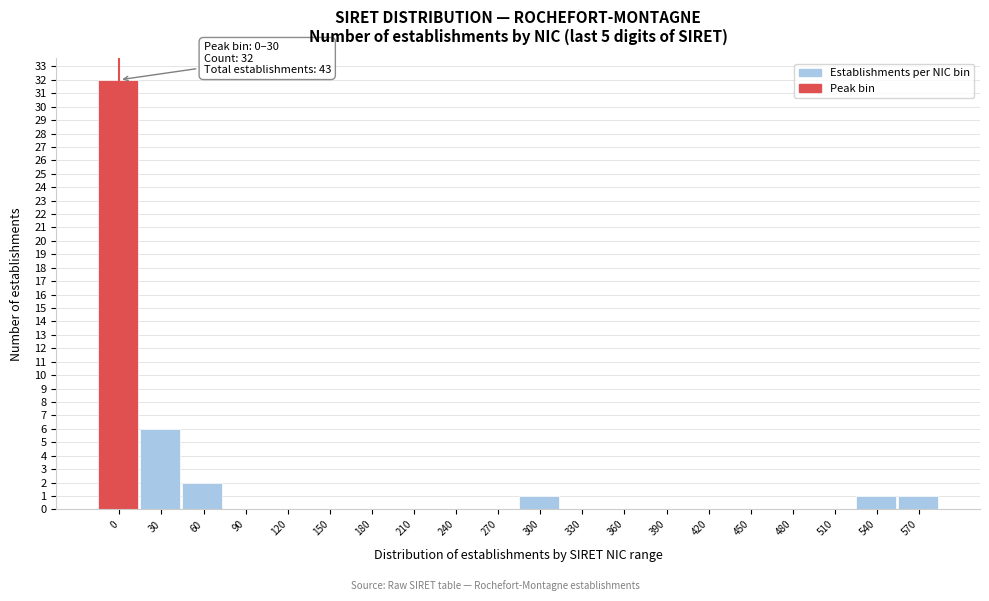

Reading right to left, extract all data points from this chart.

570=1	540=1	510=0	480=0	450=0	420=0	390=0	360=0	330=0	300=1	270=0	240=0	210=0	180=0	150=0	120=0	90=0	60=2	30=6	0=32